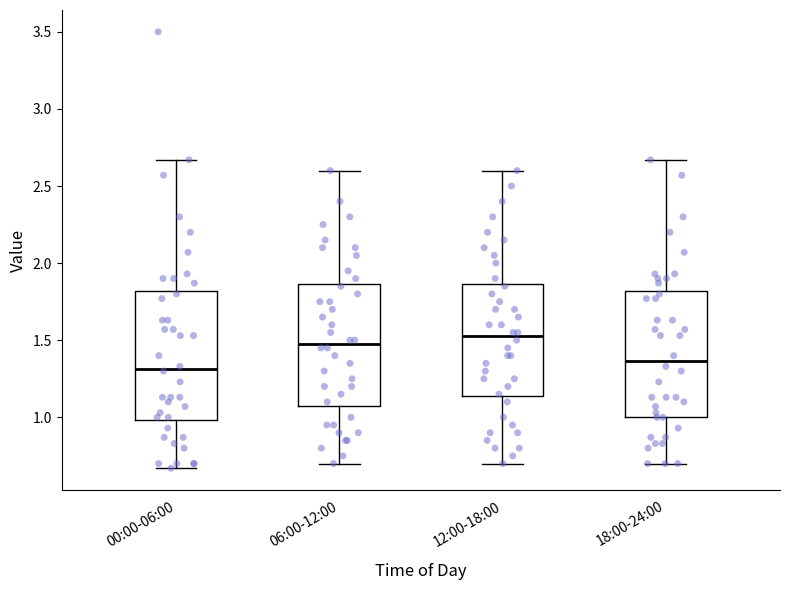

Reading left to right, transcribe this box plot: for each box, give where its median line is, the range the box spans, and where its two whiskers end, as read against the y-axis. The values are not printed on the chart, so give them approximately, as read against the axis.

00:00-06:00: median 1.30, box 1.00 to 1.80, whiskers 0.65 to 2.65
06:00-12:00: median 1.50, box 1.10 to 1.85, whiskers 0.70 to 2.60
12:00-18:00: median 1.55, box 1.15 to 1.85, whiskers 0.70 to 2.60
18:00-24:00: median 1.35, box 1.00 to 1.80, whiskers 0.70 to 2.65